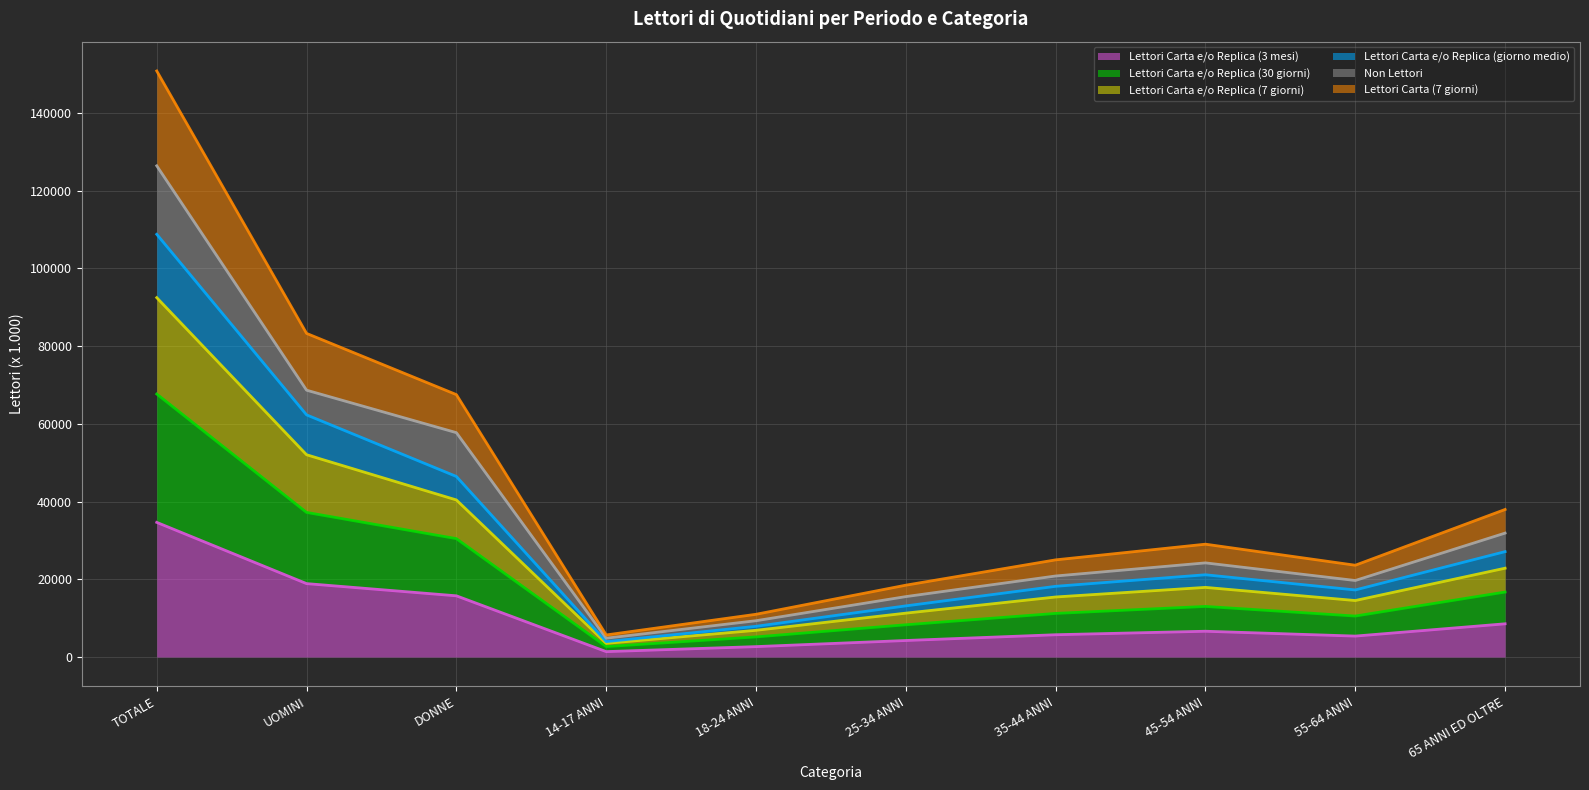

Where is the first local minimum for Lettori Carta e/o Replica (giorno medio)?

14-17 ANNI